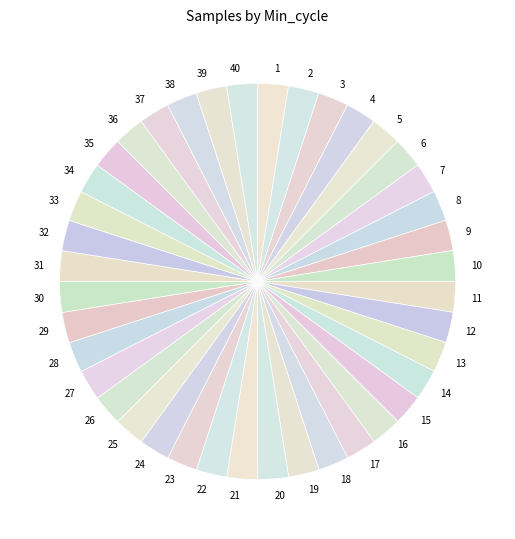

Approximately how many times larger is the value at 21 compared to 10?

1.0